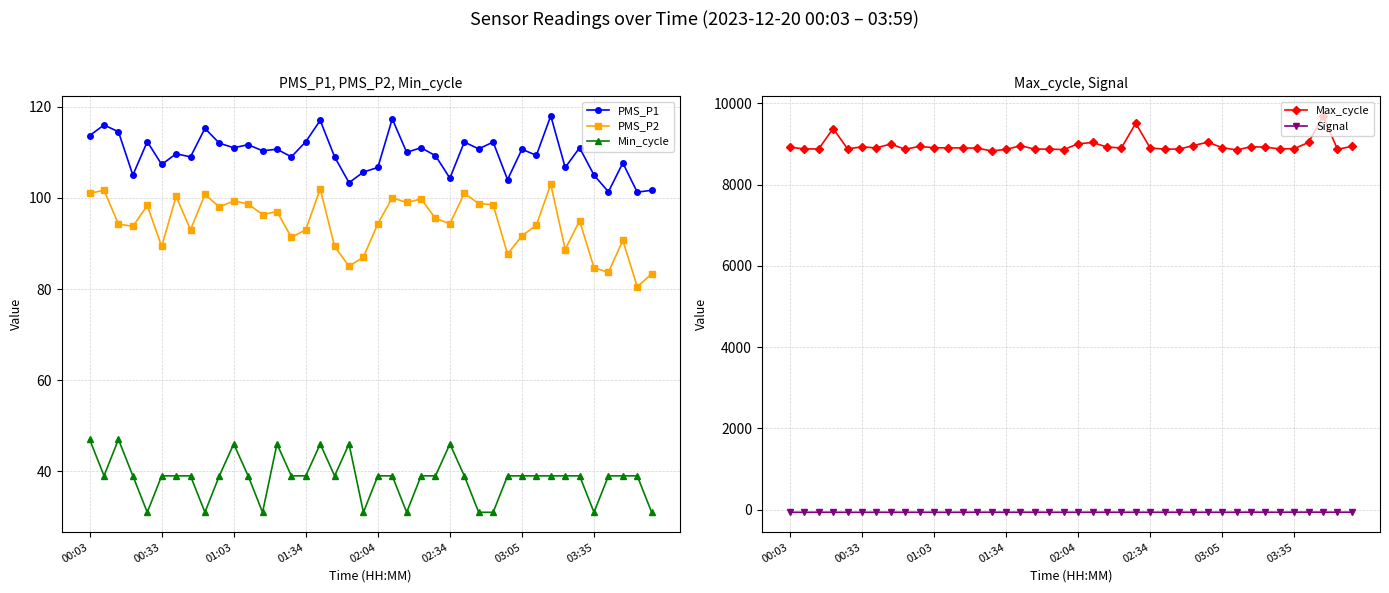

What are all the series names shown in the legend?

PMS_P1, PMS_P2, Min_cycle, Max_cycle, Signal